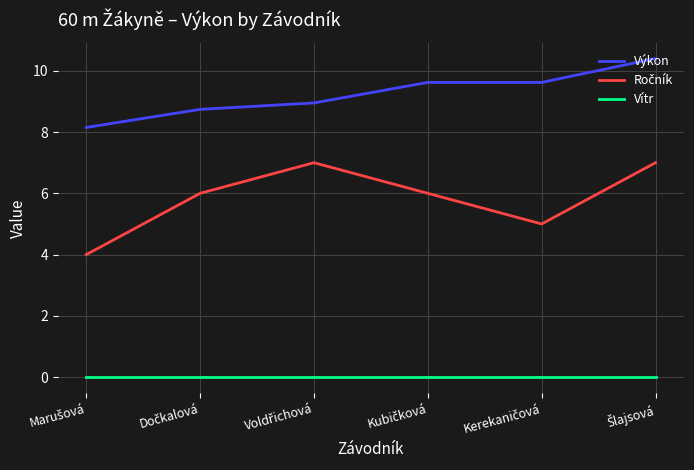

What is the maximum value for Výkon?

10.4